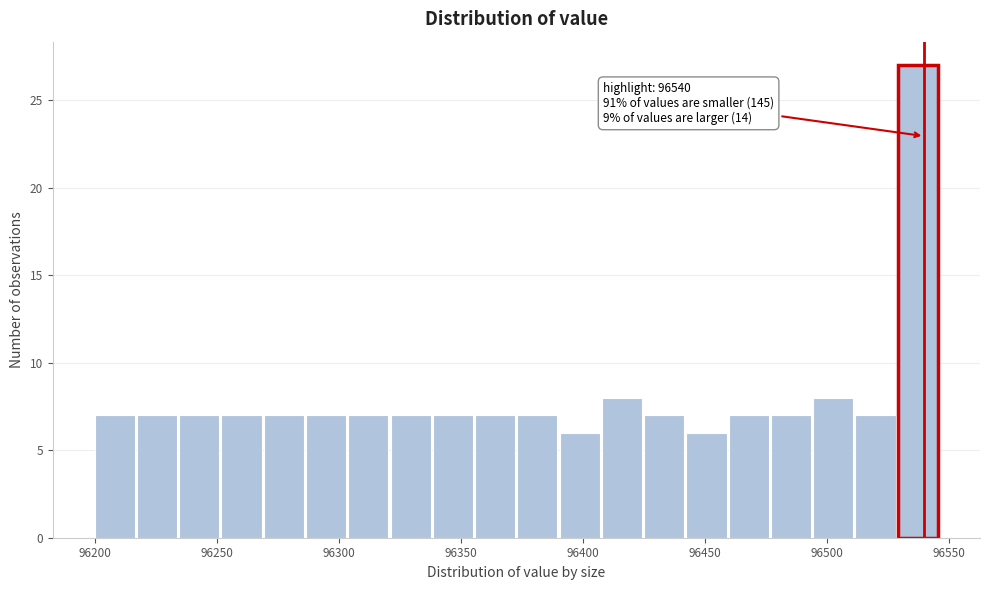

Read against the x-axis, roughly where is the centre of the tallest bar?

96535